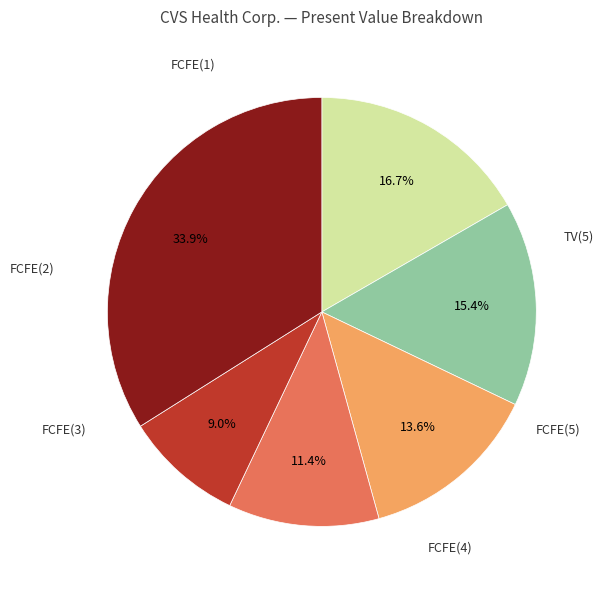

To the nearest percent, what is the difference between the largest and smallest slice percentages?

25%